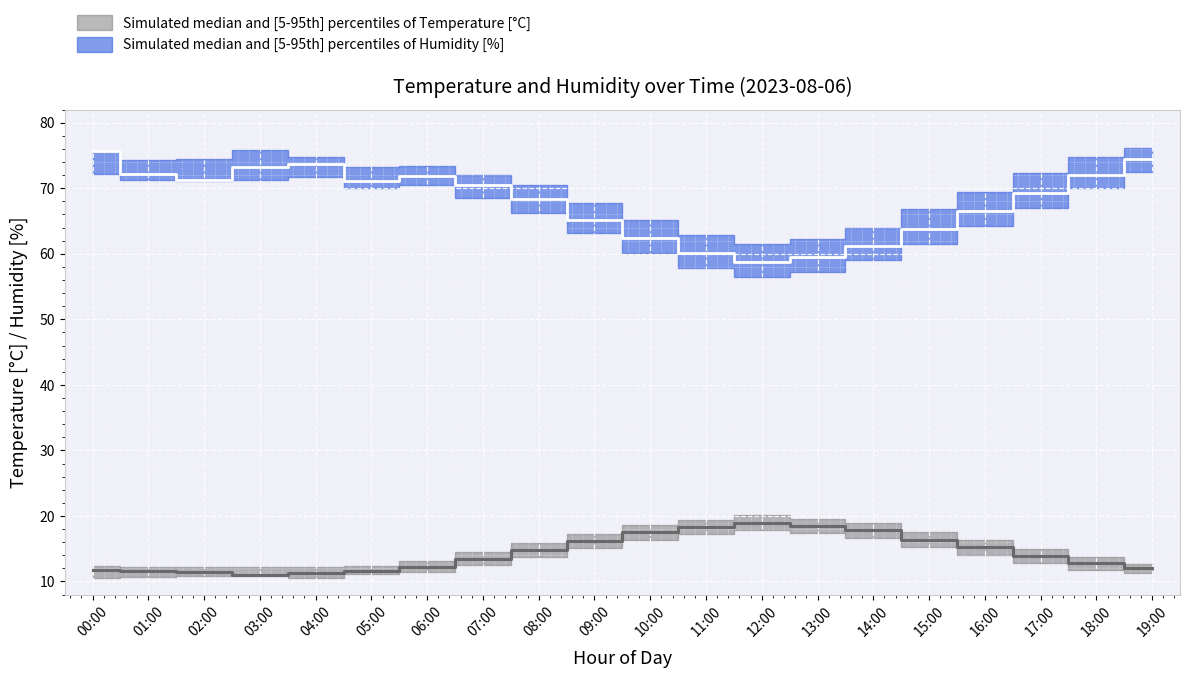

True or false: temperature_lower and humidity cross at least once.

False